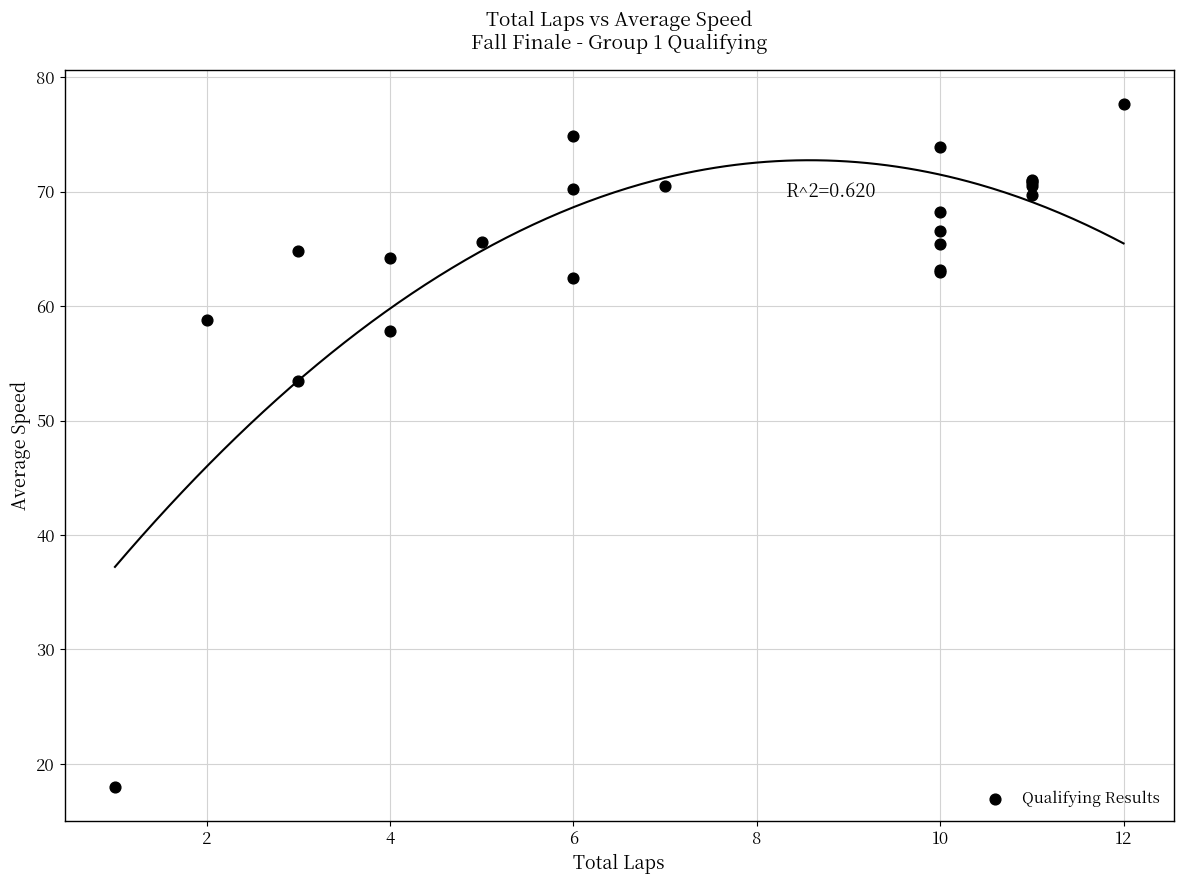

What Y value in the scatter plot is closest to 47?

53.5